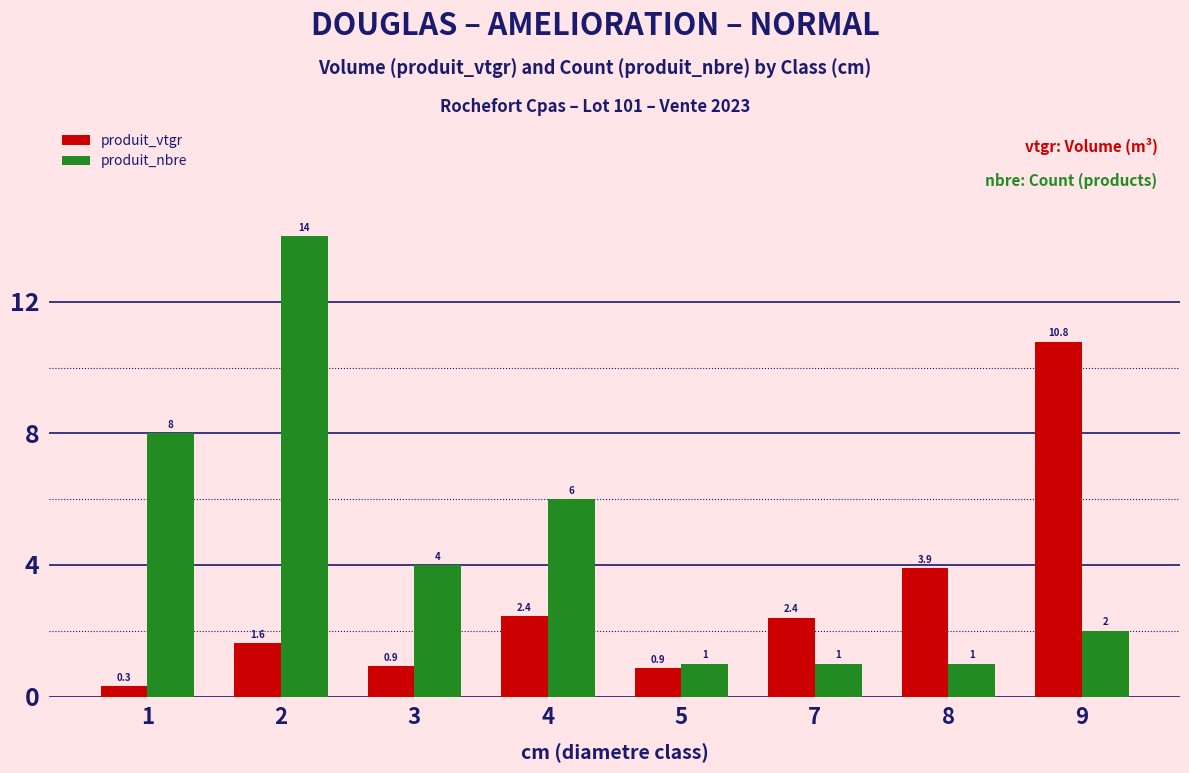

At which label does produit_nbre reach its peak?

2